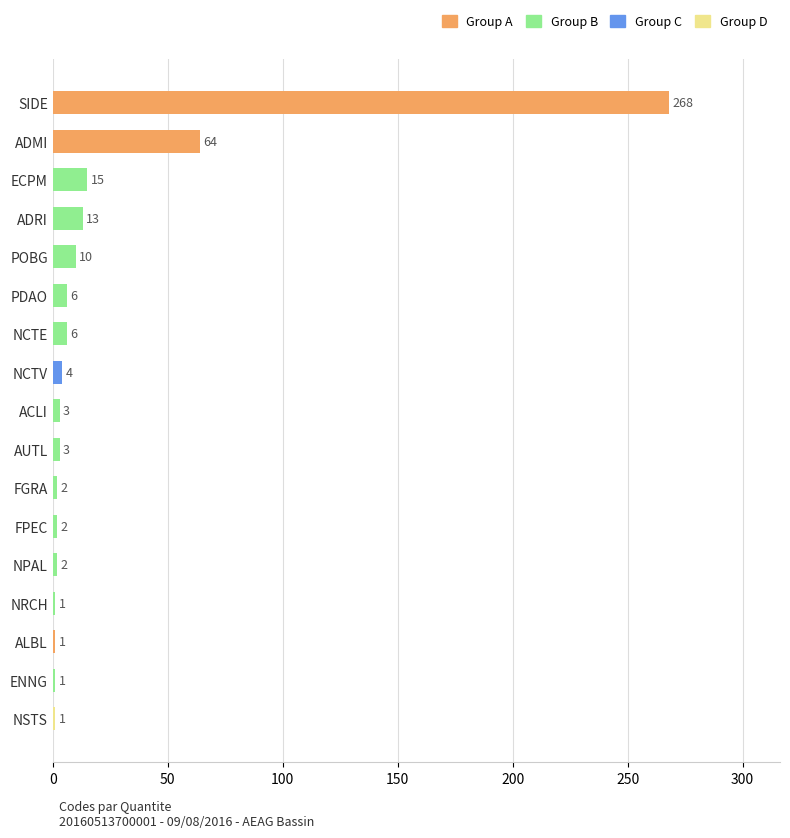

What position from the bottom is NPAL?

5